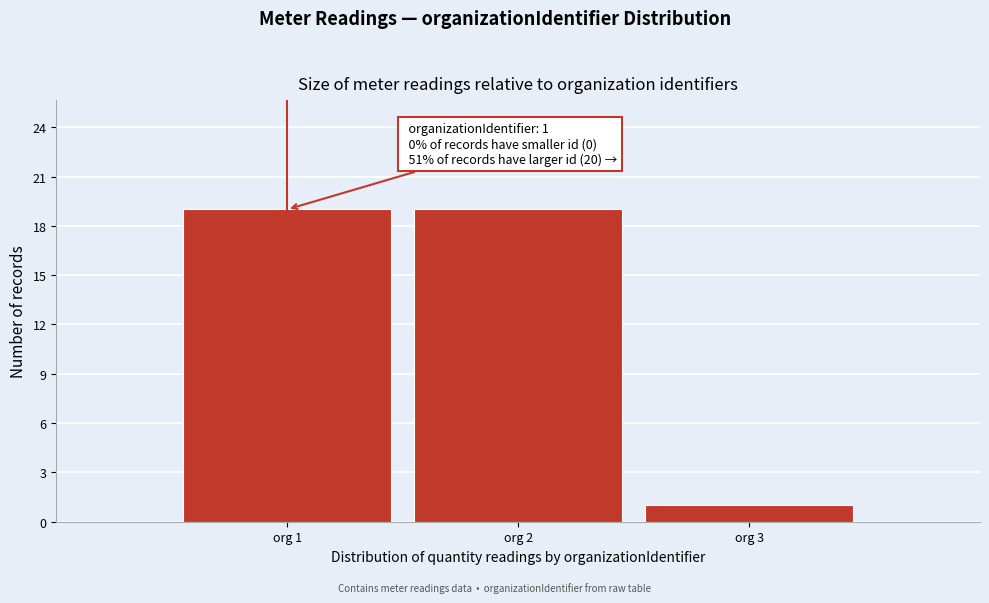

Reading left to right, transcribe all the data shown in this chart.

org 1=19	org 2=19	org 3=1